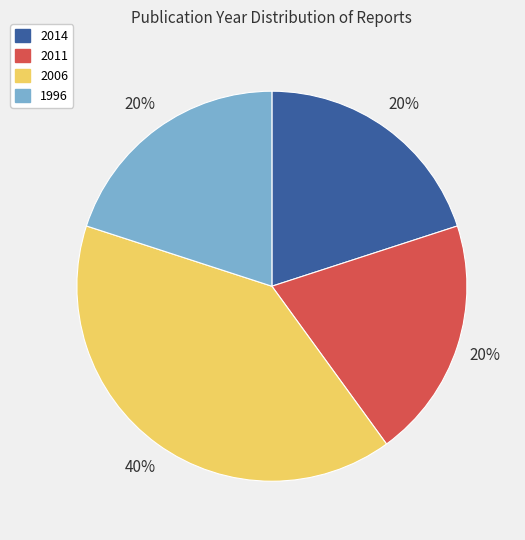

To the nearest percent, what is the average slice percentage?

25%